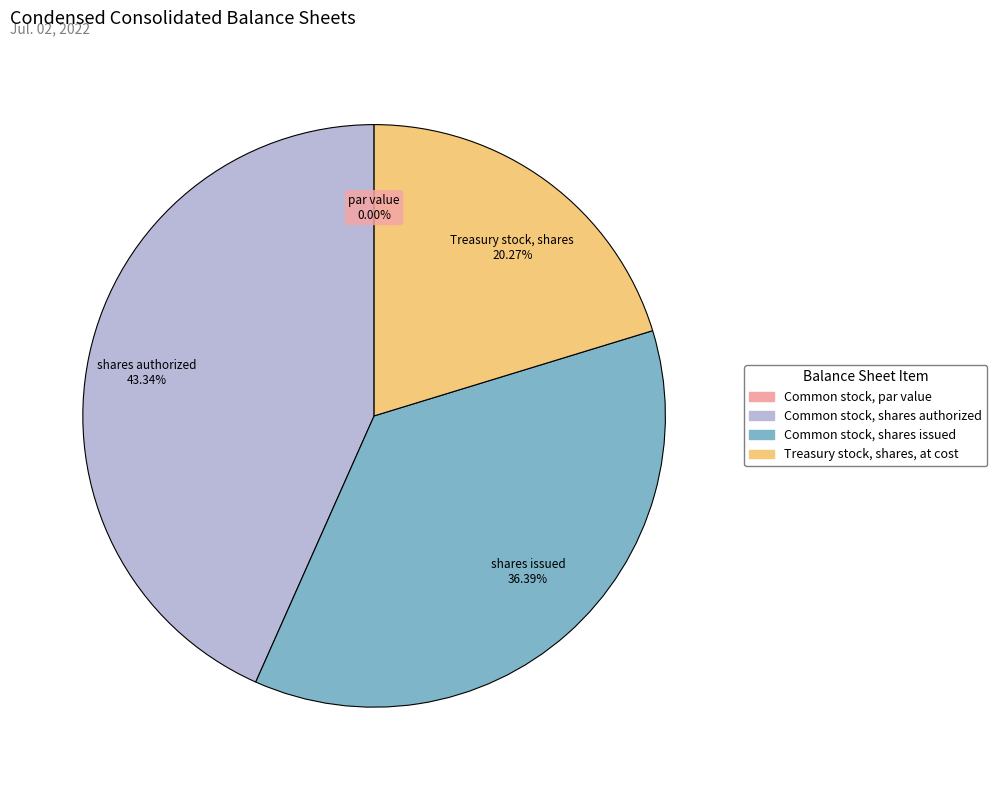

The Common stock, shares authorized slice represents 36% of the pie. True or false?

False